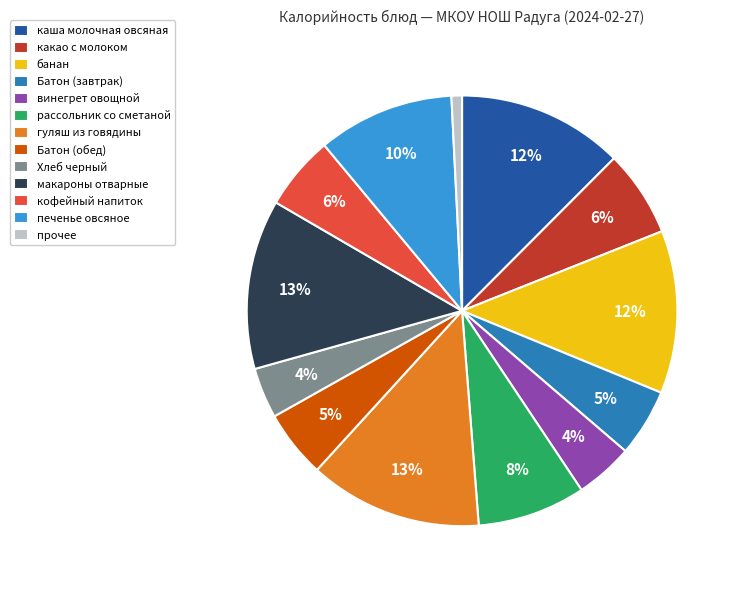

To the nearest percent, what portion does кофейный напиток represent?

6%